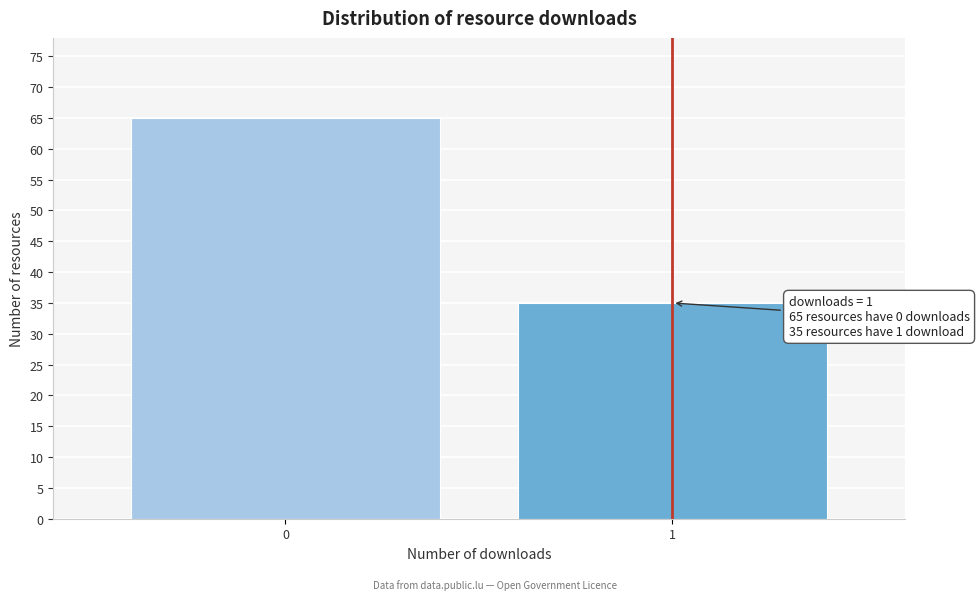

Reading left to right, list all the values displayed in this chart.

0=65	1=35